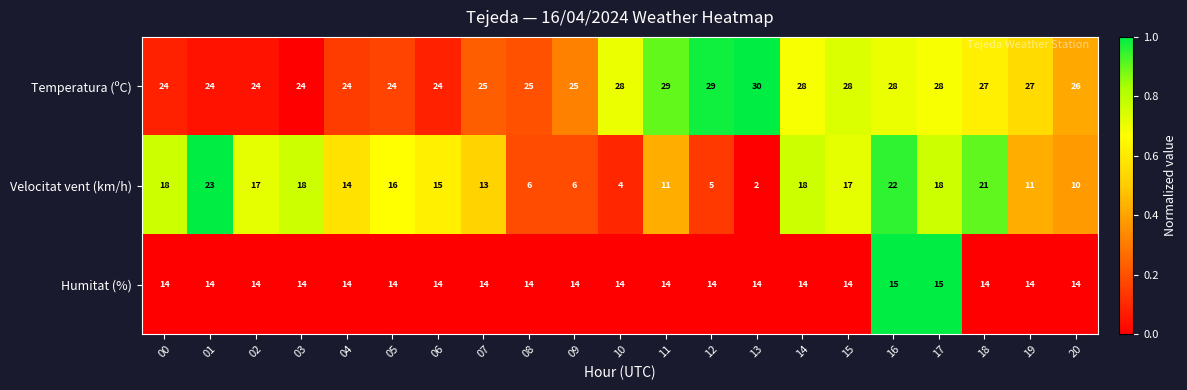

What is the lowest value of the Temperatura (ºC) series?

24